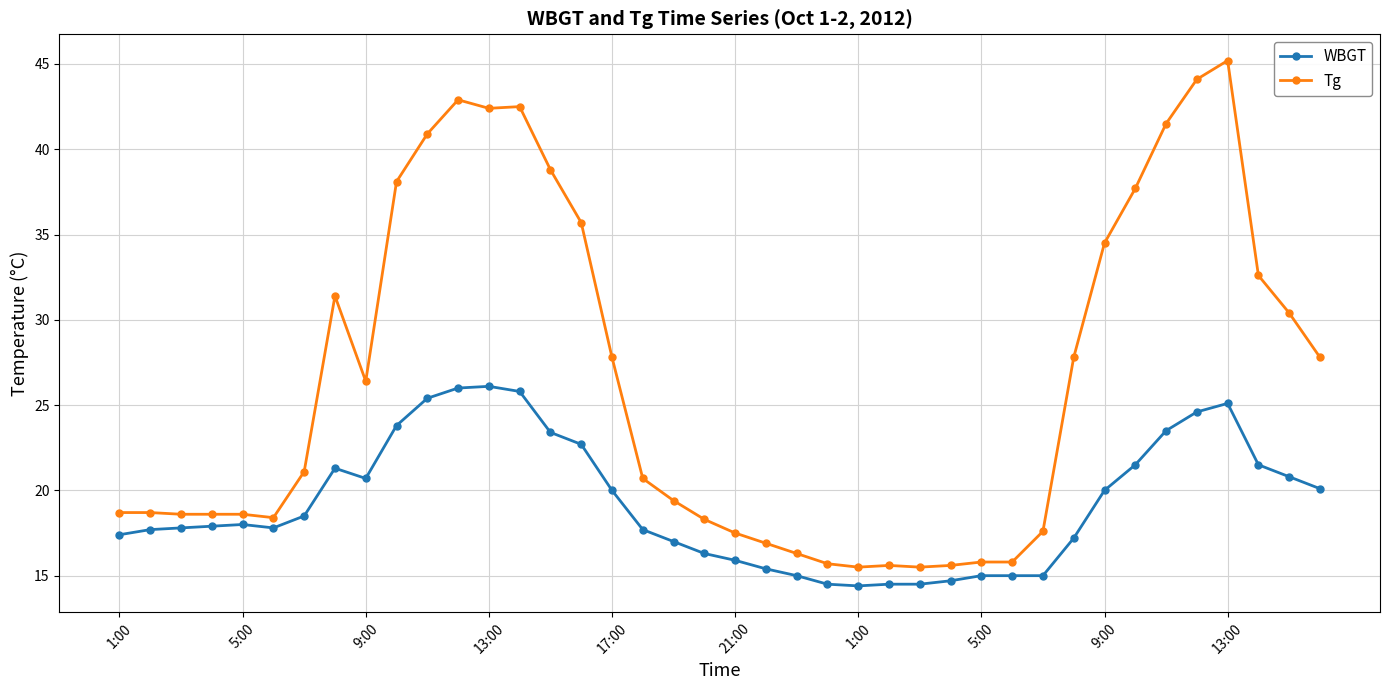

What is the lowest value of the Tg series?

15.5